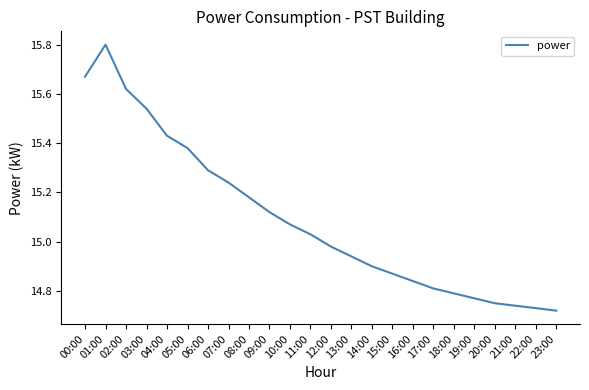

Which has a higher value, 13:00 or 08:00?

08:00